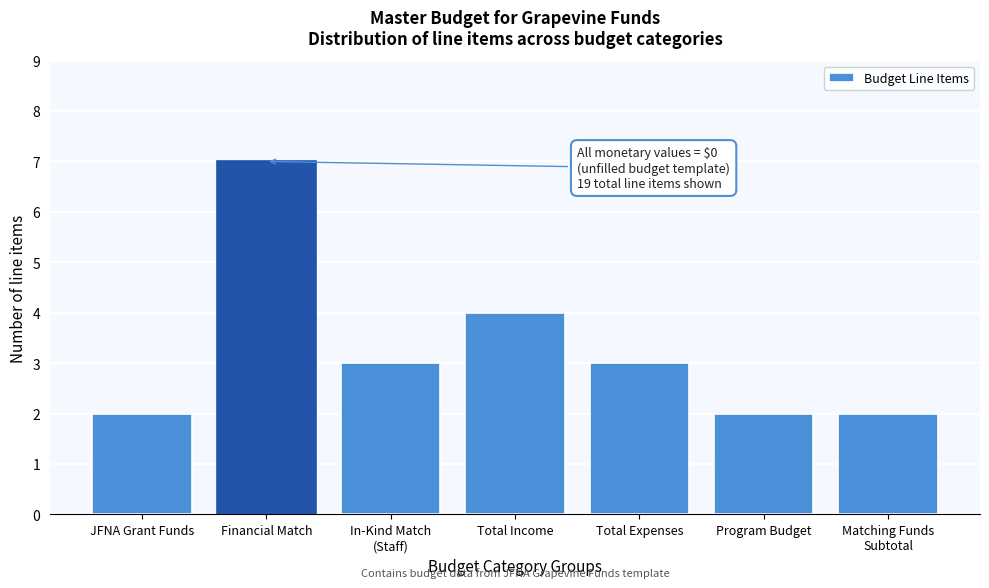

Reading left to right, what are all the values shown in this chart?

2	7	3	4	3	2	2